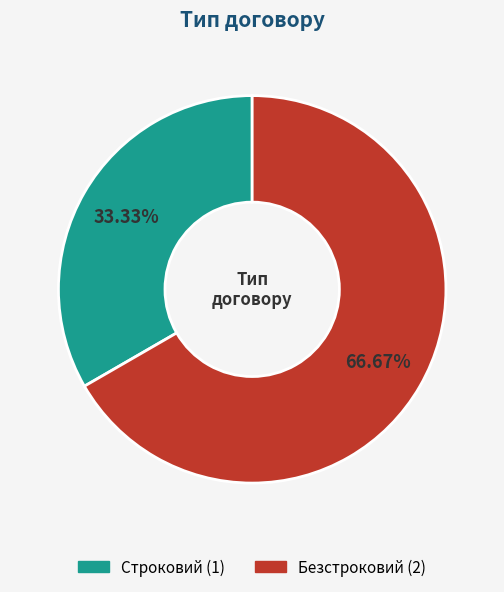

Approximately how many times larger is the value at Безстроковий compared to Строковий?

2.0